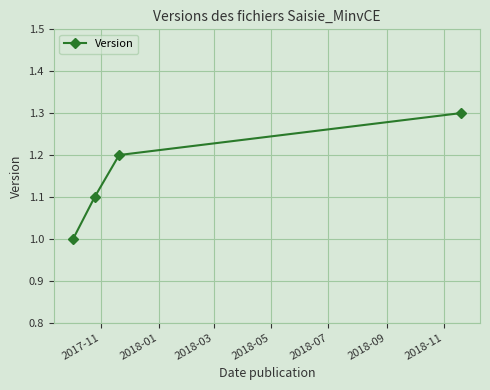

Count the number of values greater than 1.

3